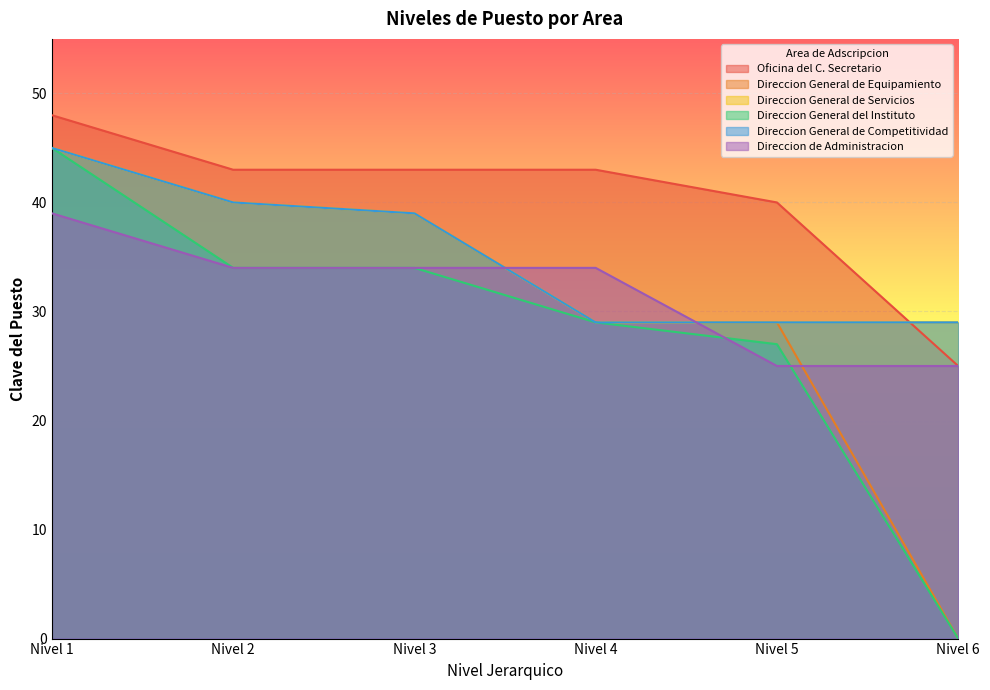

Which category has the lowest value in the Direccion General del Instituto series?

Nivel 6